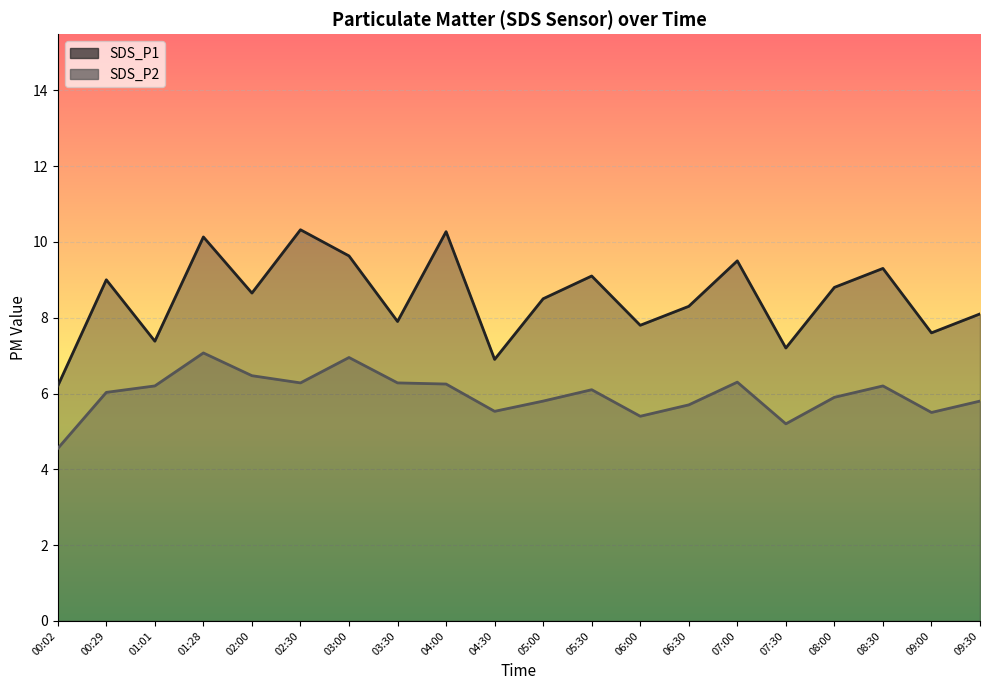

At which category does the chart reach its peak across all series?

02:30